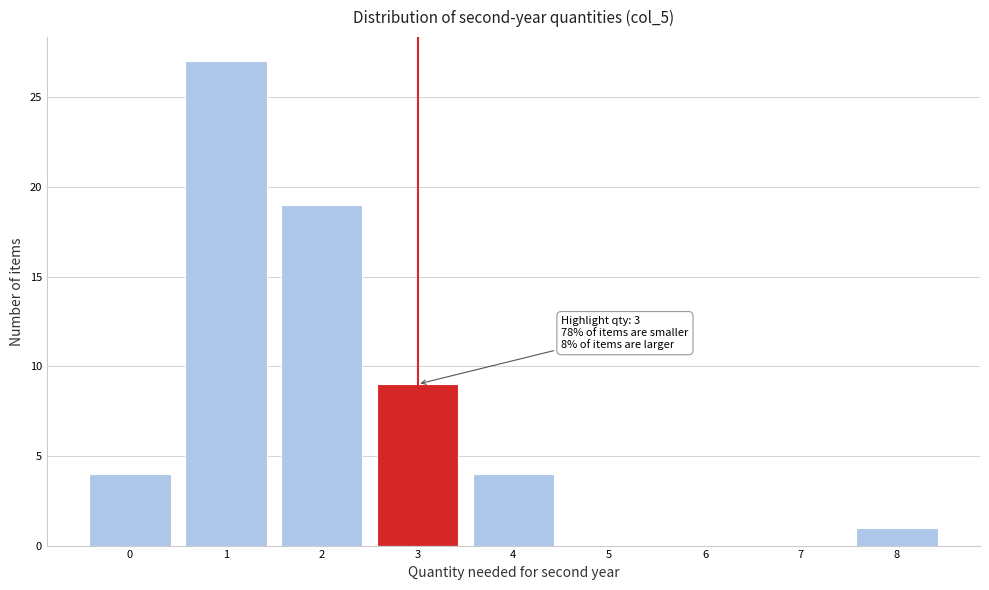

Over which range of the x-axis is the bar tallest?

0.5 to 1.5